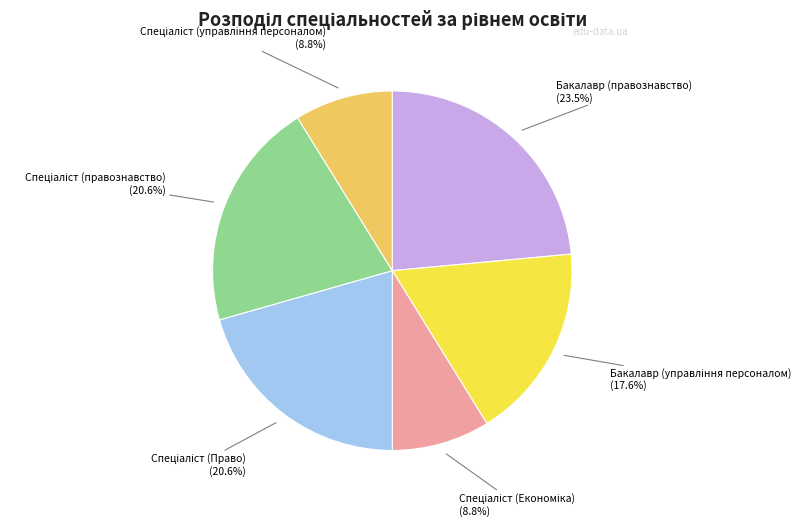

Which slice is the largest?

Бакалавр (правознавство)